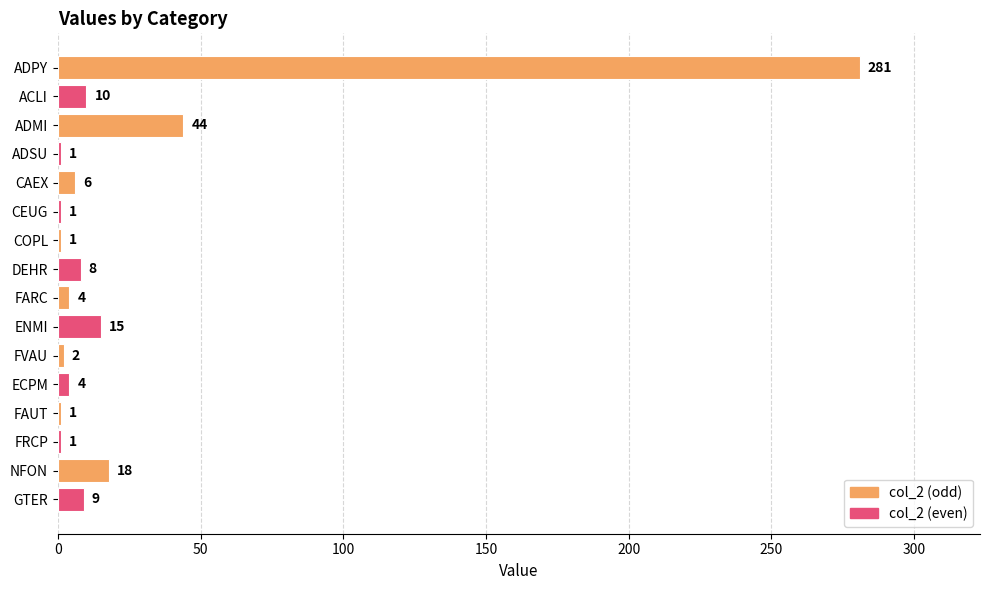

The value at FVAU is 2. True or false?

True